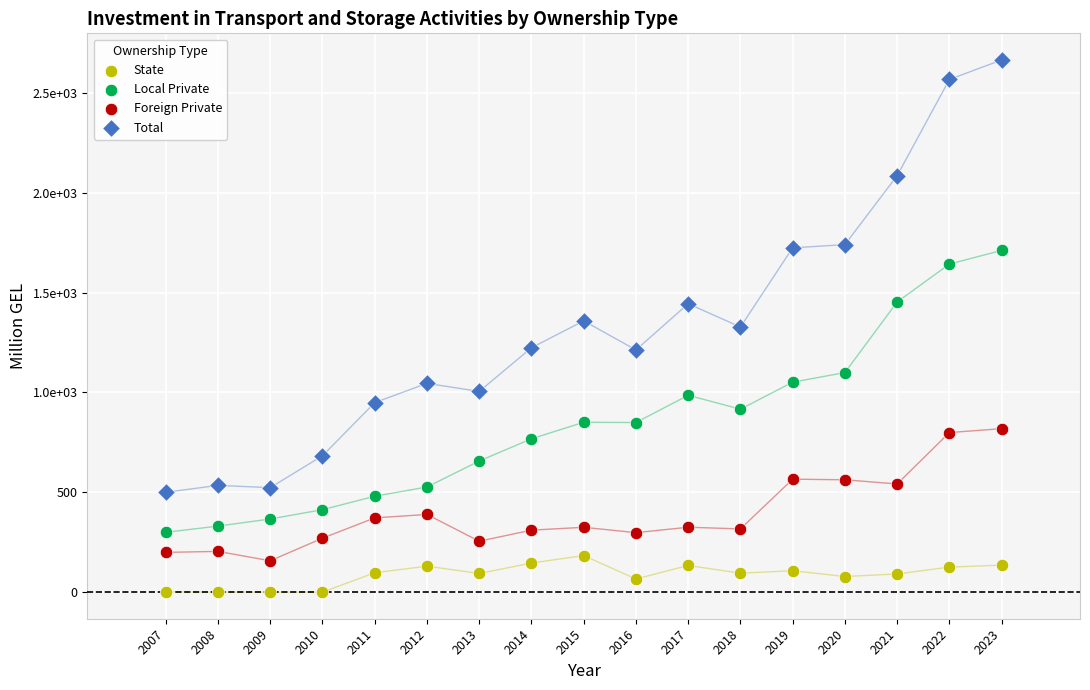

What are all the series names shown in the legend?

State, Local Private, Foreign Private, Total